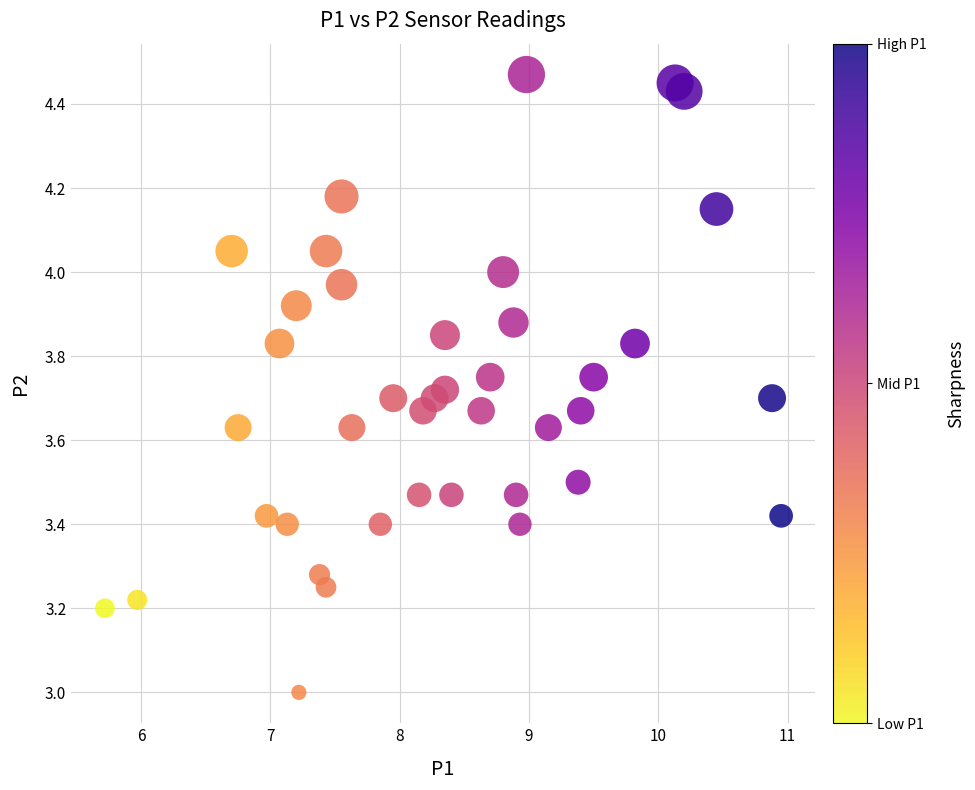

What is the range of Y values (max minus min)?

1.5